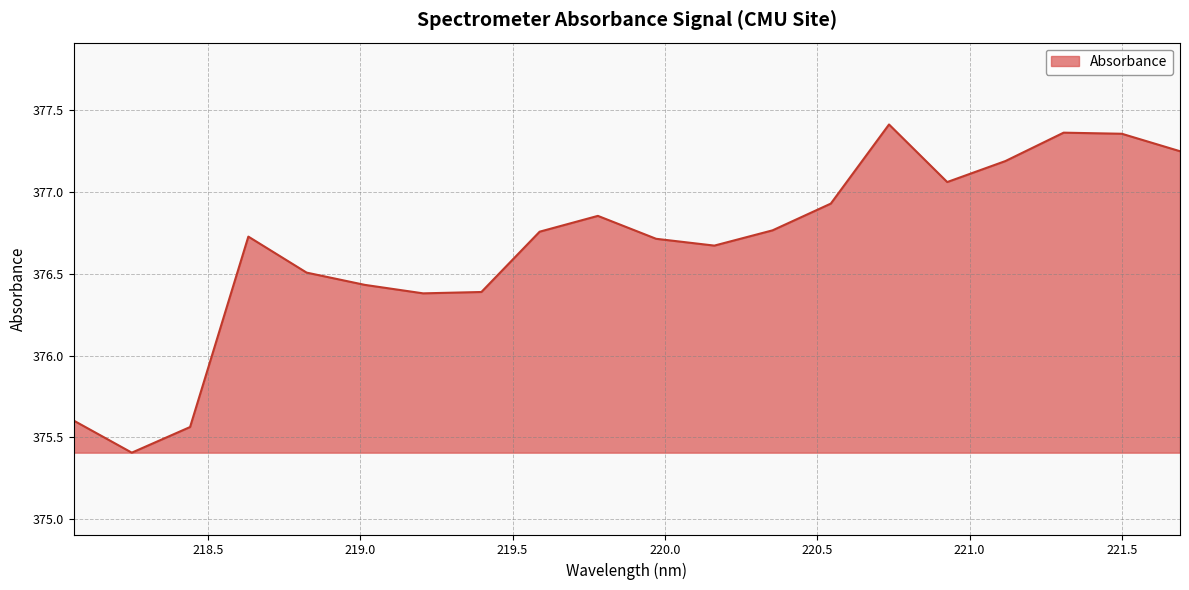

What is the smallest value displayed?

375.4